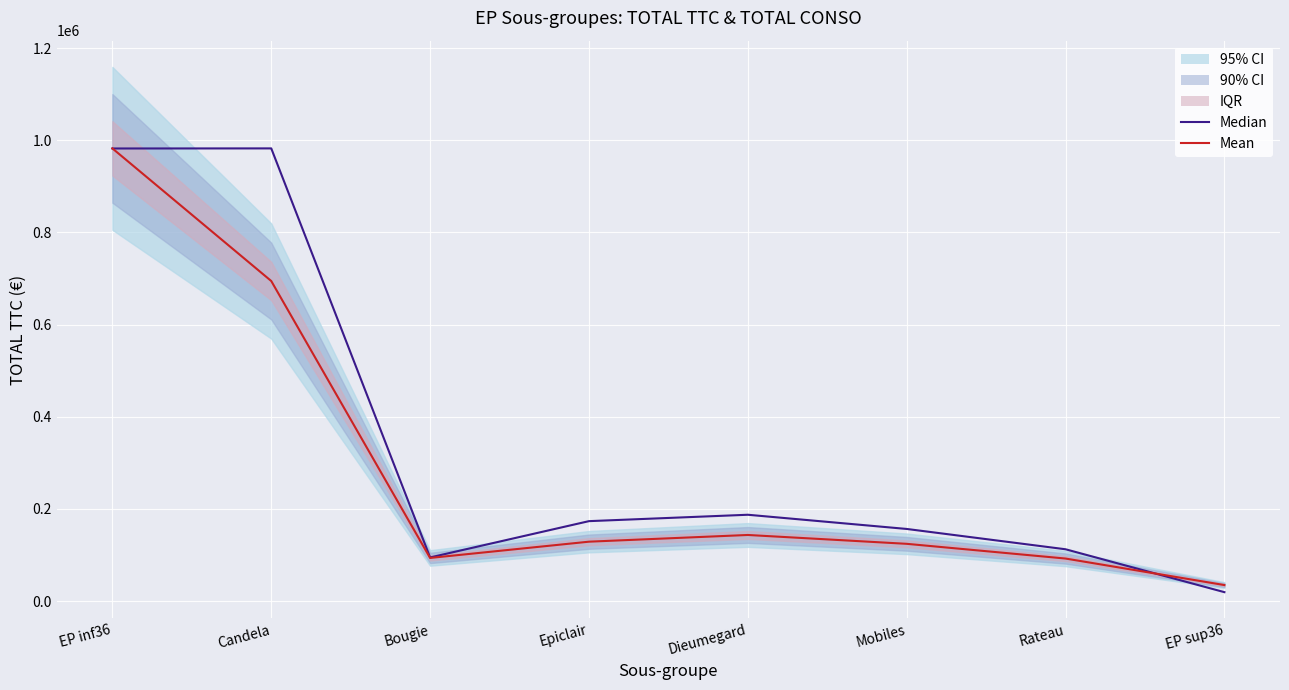

What is the label of the 6th point from the right?

Bougie